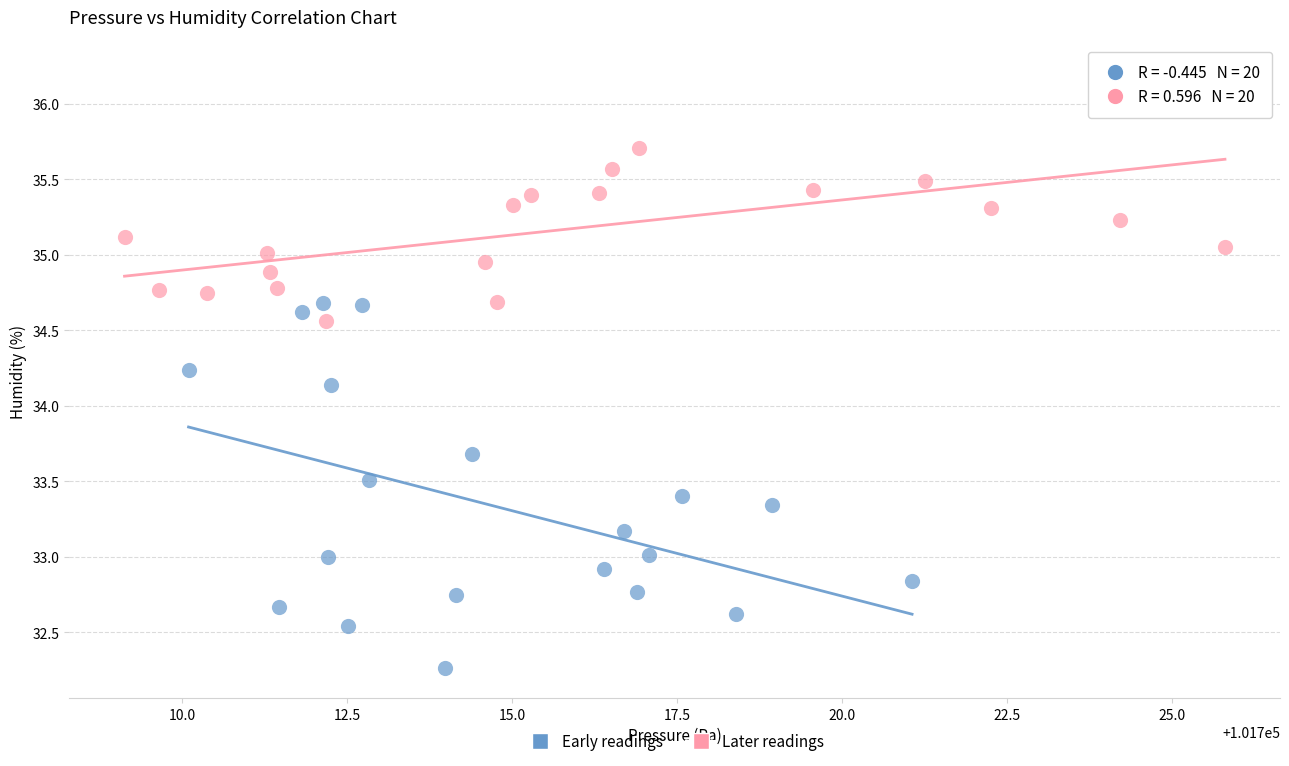

Which series reaches the minimum Y coordinate?

Early readings